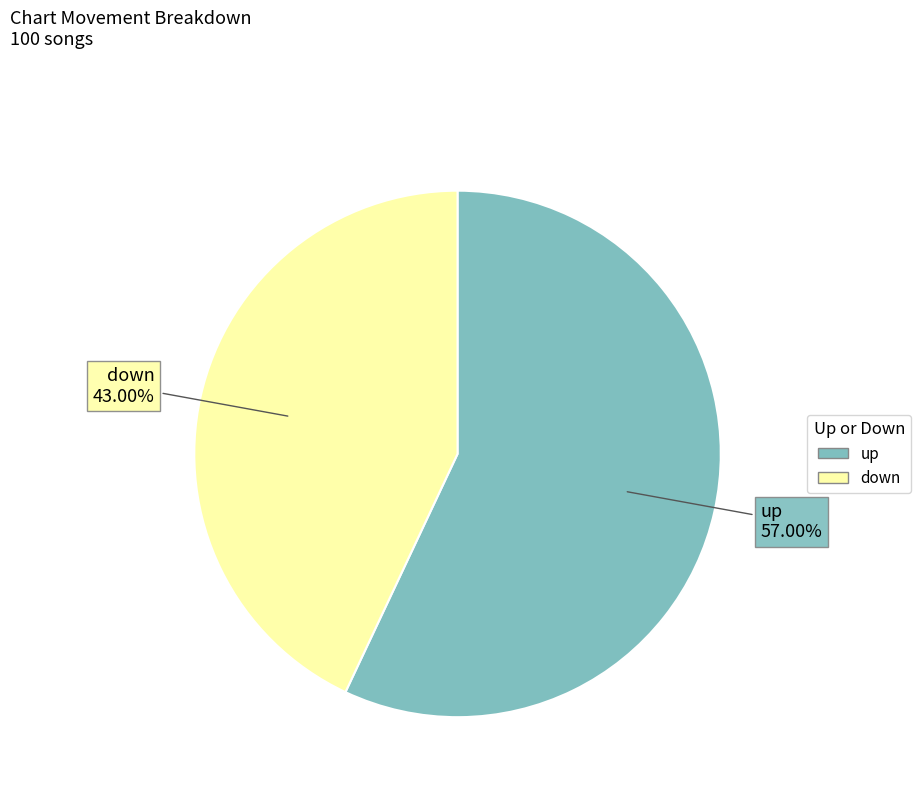

Which slice is the largest?

up